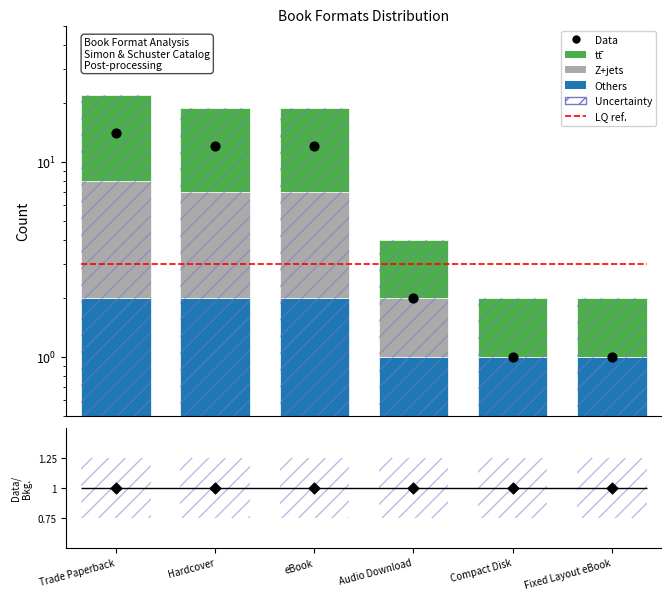

Which series reaches the maximum Y coordinate?

tt̄